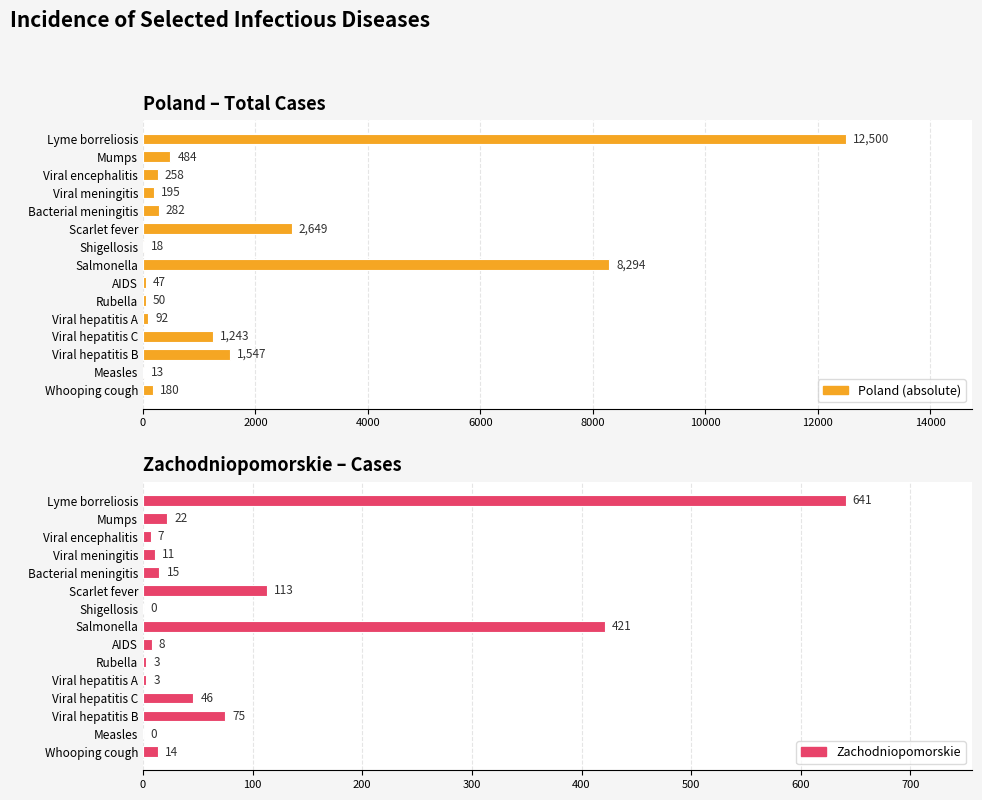

List the series in order of their overall mean, lowest first.

Zachodniopomorskie, Poland (absolute)